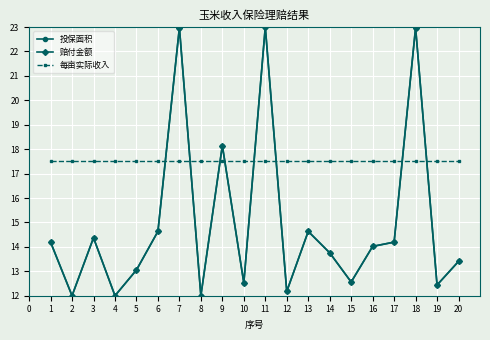

True or false: 投保面积 and 每亩实际收入 intersect in this chart.

True